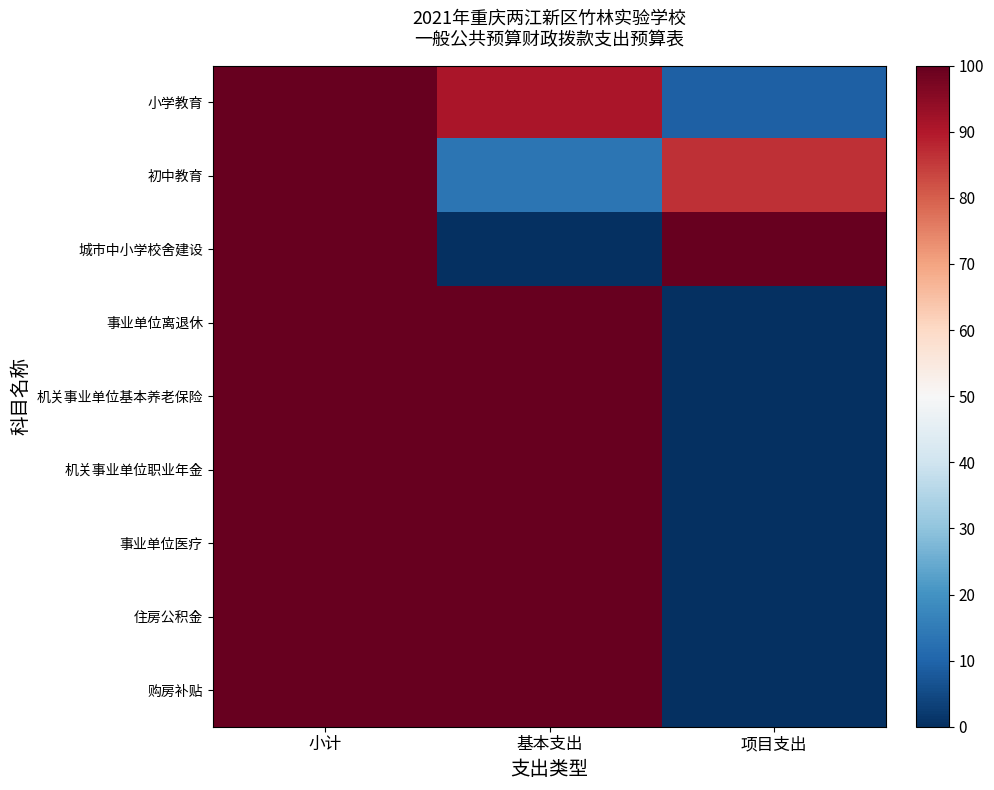

What is the total value across all series at 小计?

900.0